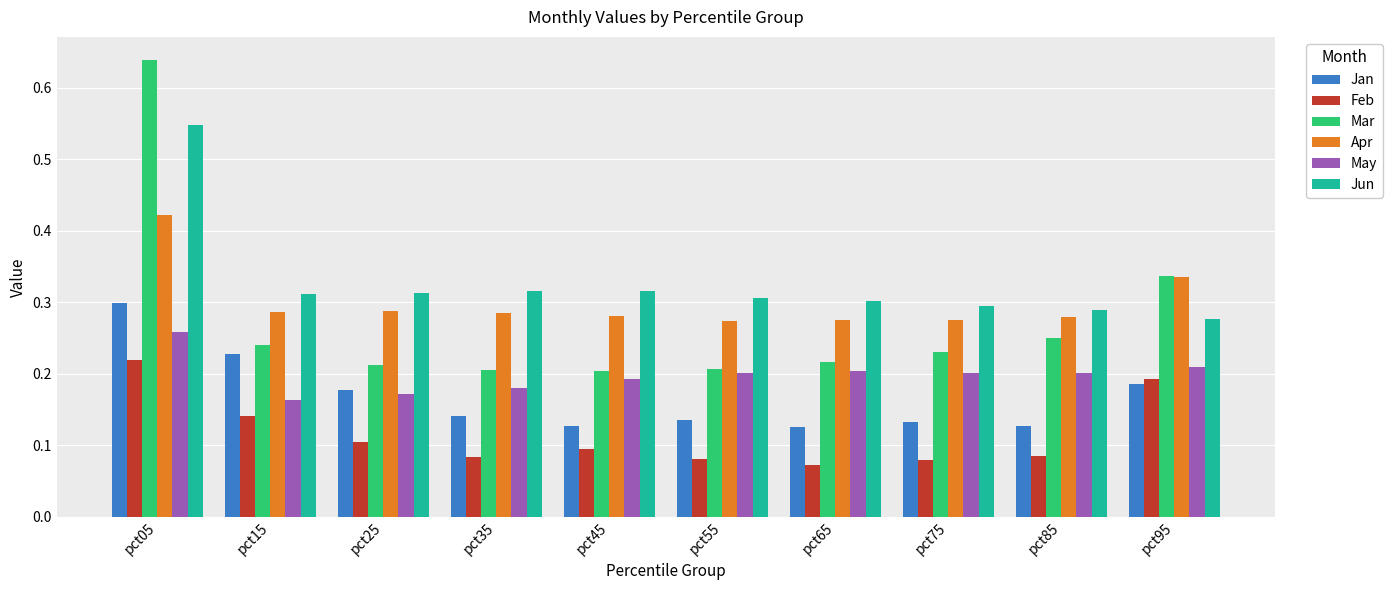

How many categories are shown in the chart?

10